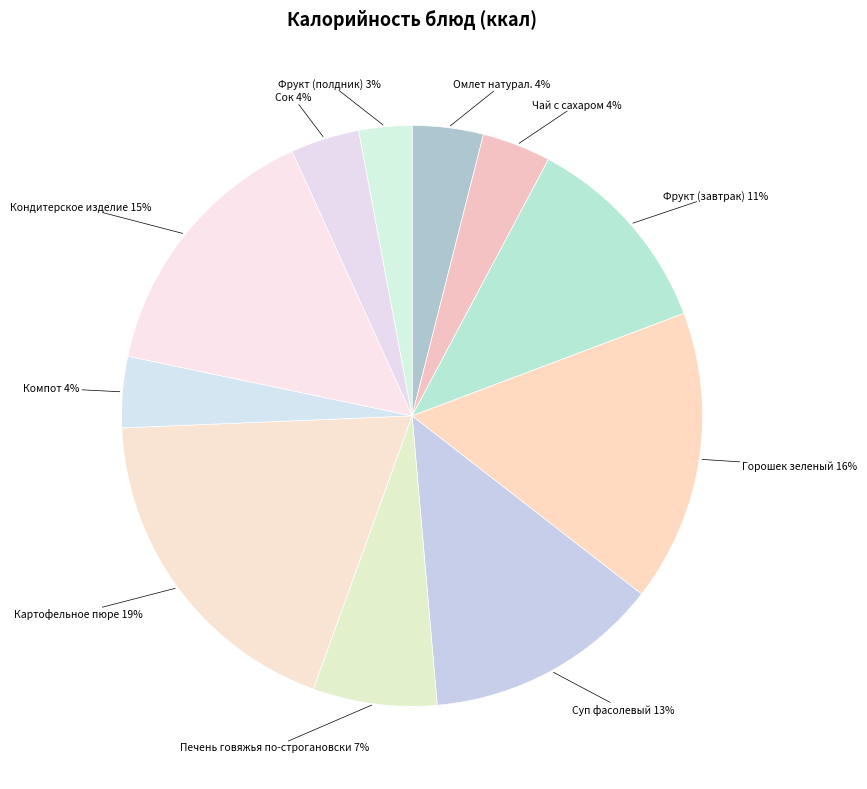

What percentage is the Печень говяжья по-строгановски slice, to the nearest percent?

7%